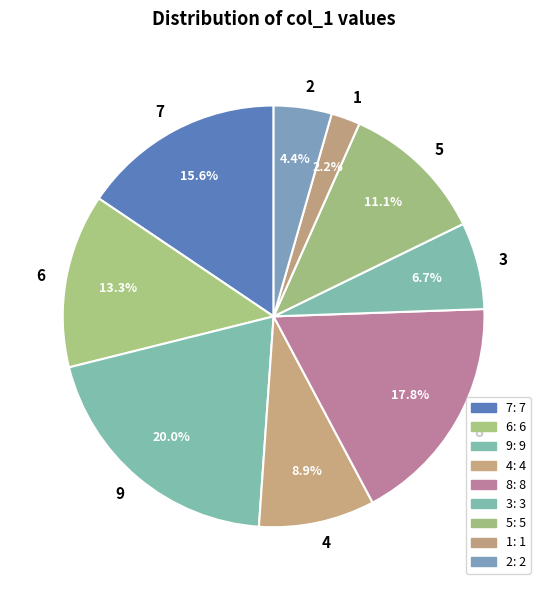

Is there any slice that represents more than half of the pie?

No